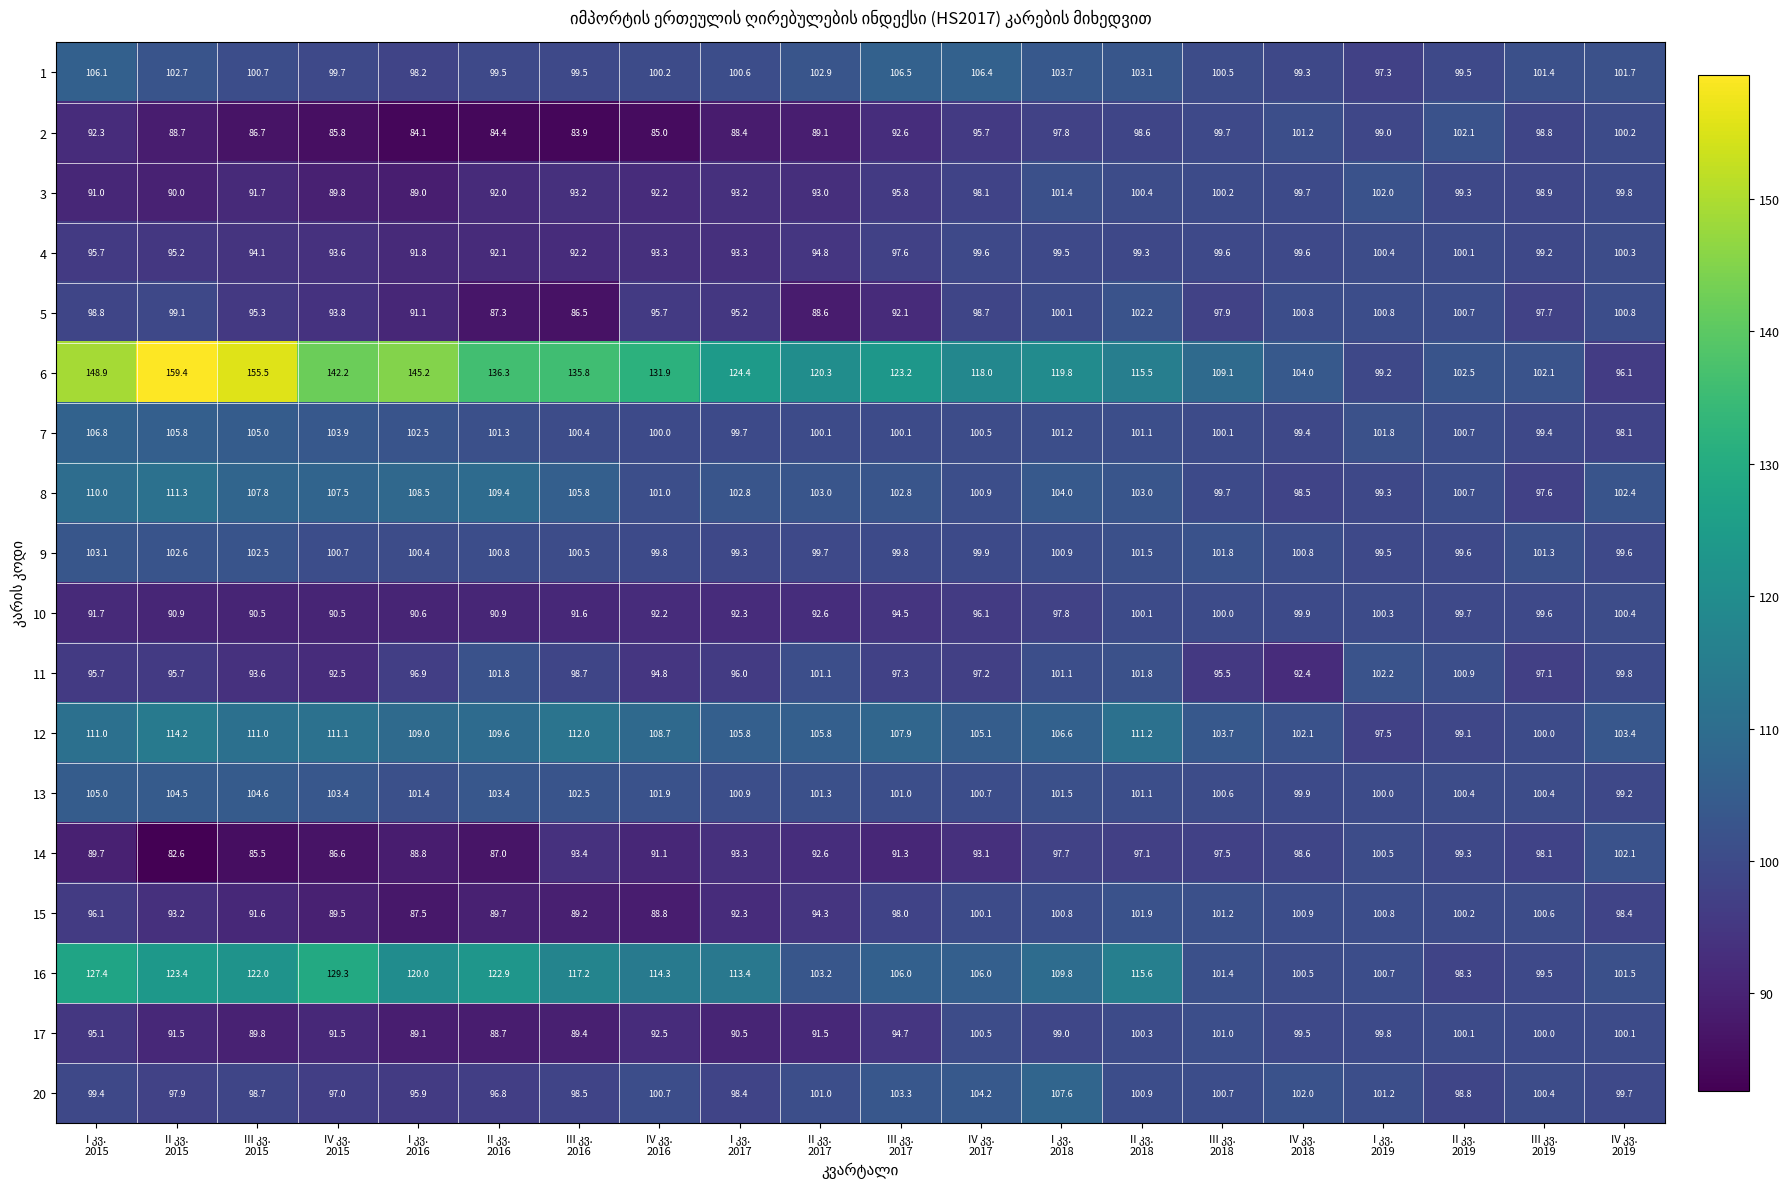

What is the average value of the 11 series?

97.6